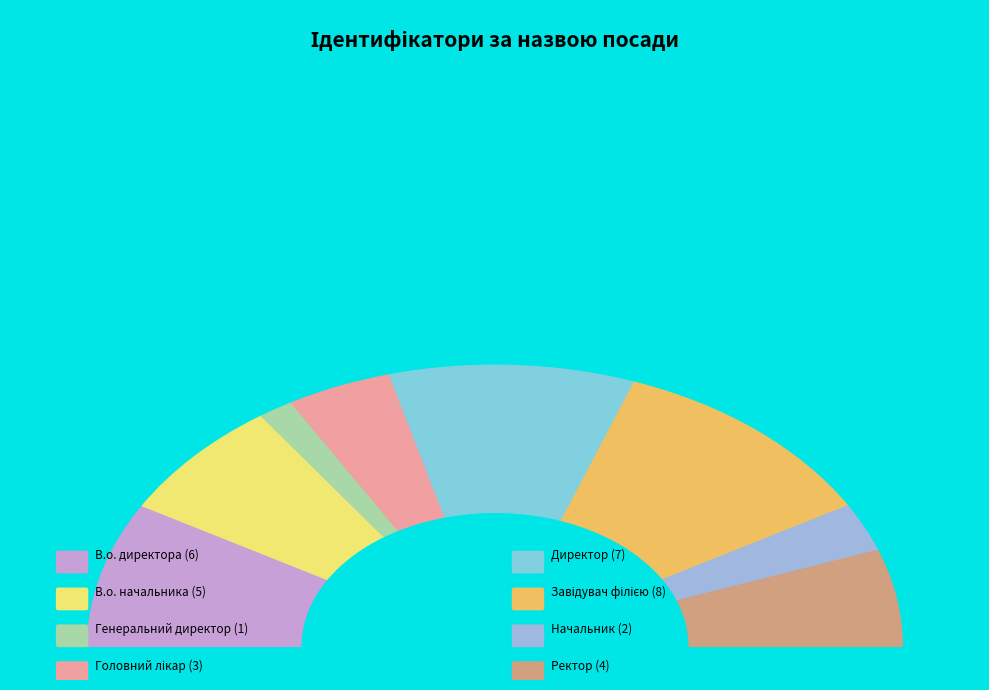

To the nearest percent, what is the difference between the Директор and Завідувач філією slice percentages?

3%